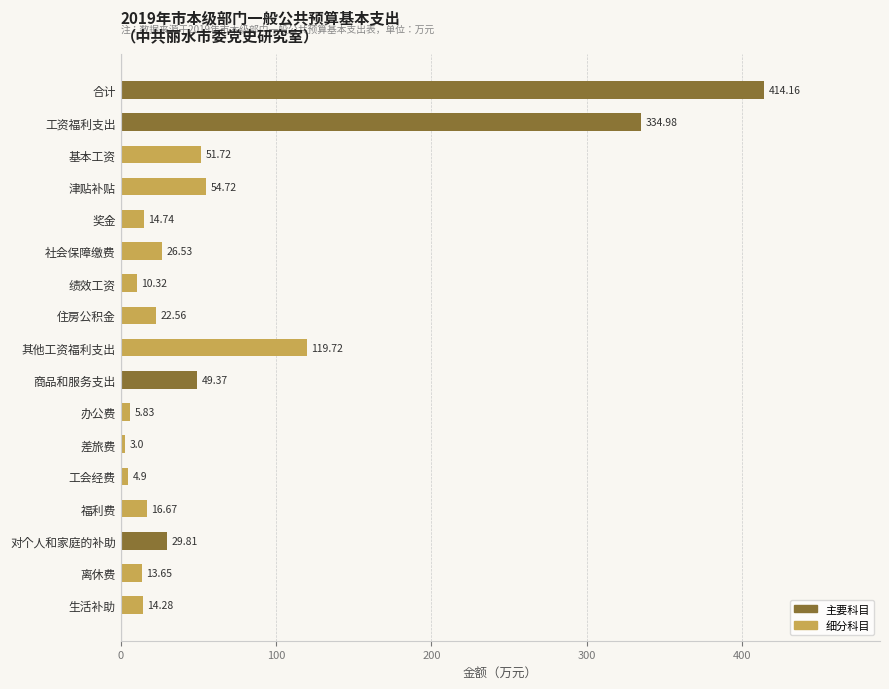

What is the sum of the values at 基本工资 and 津贴补贴?

106.4